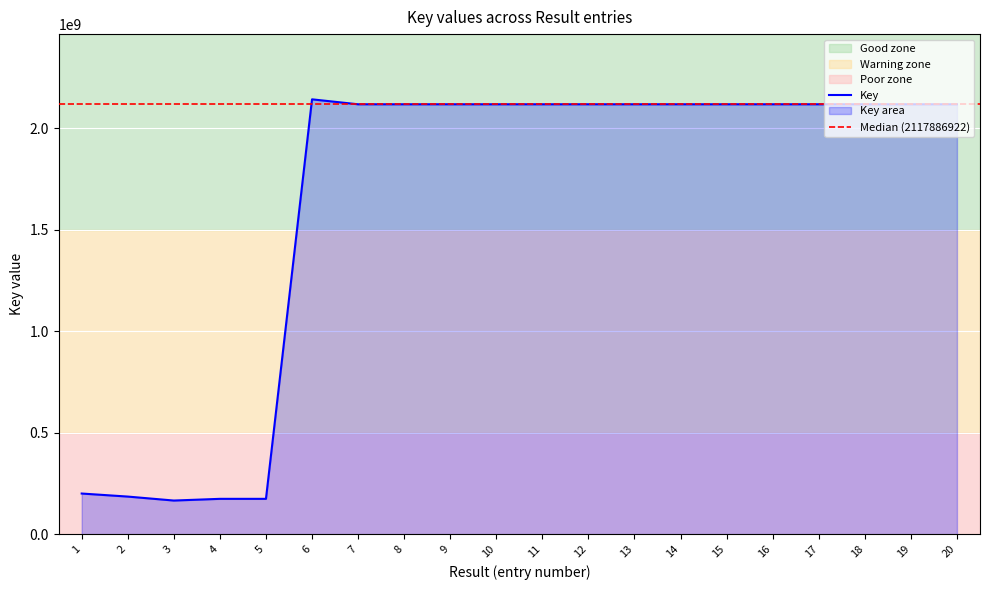

How many interior local peaks (higher than both neighbors) does the data have?

7